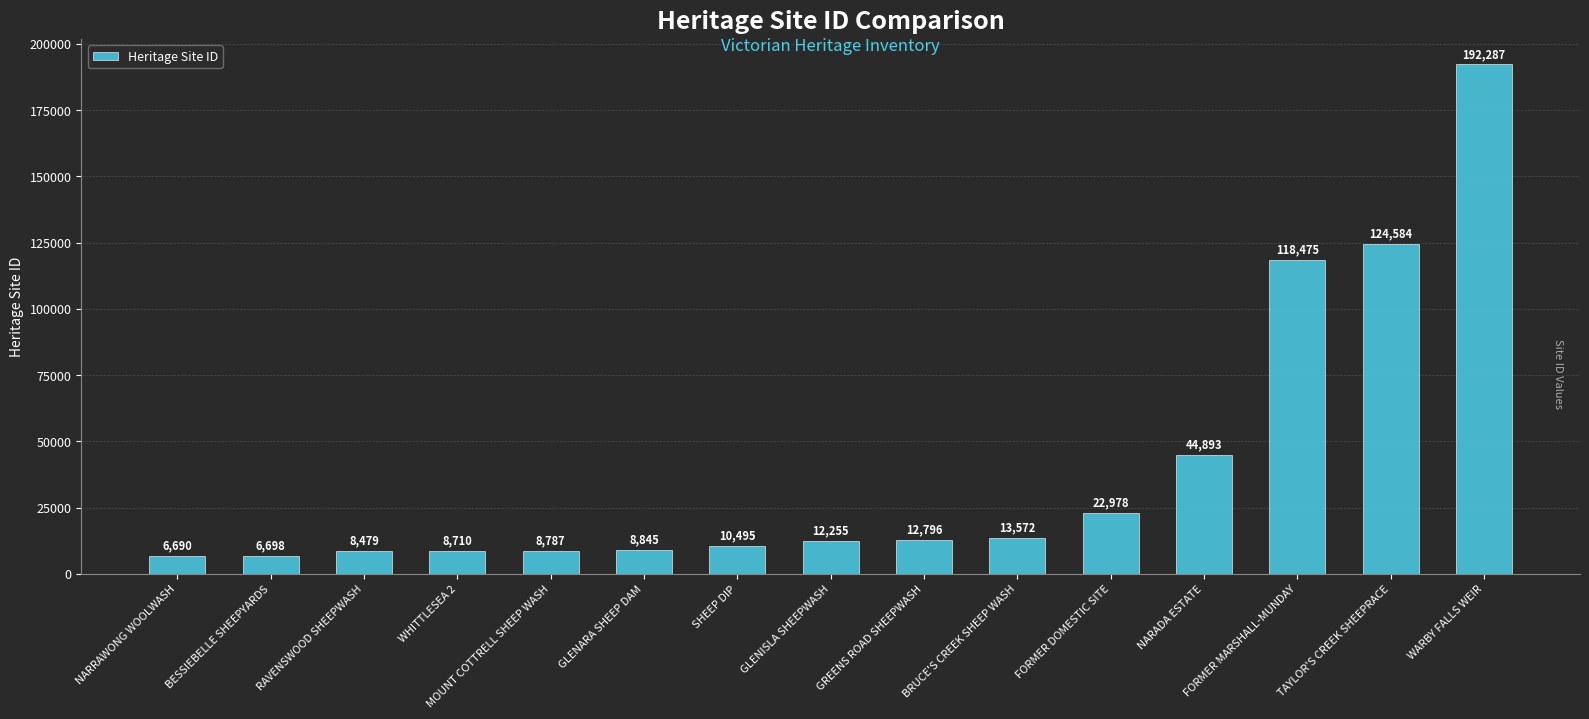

What is the label of the 9th bar from the left?

GREENS ROAD SHEEPWASH